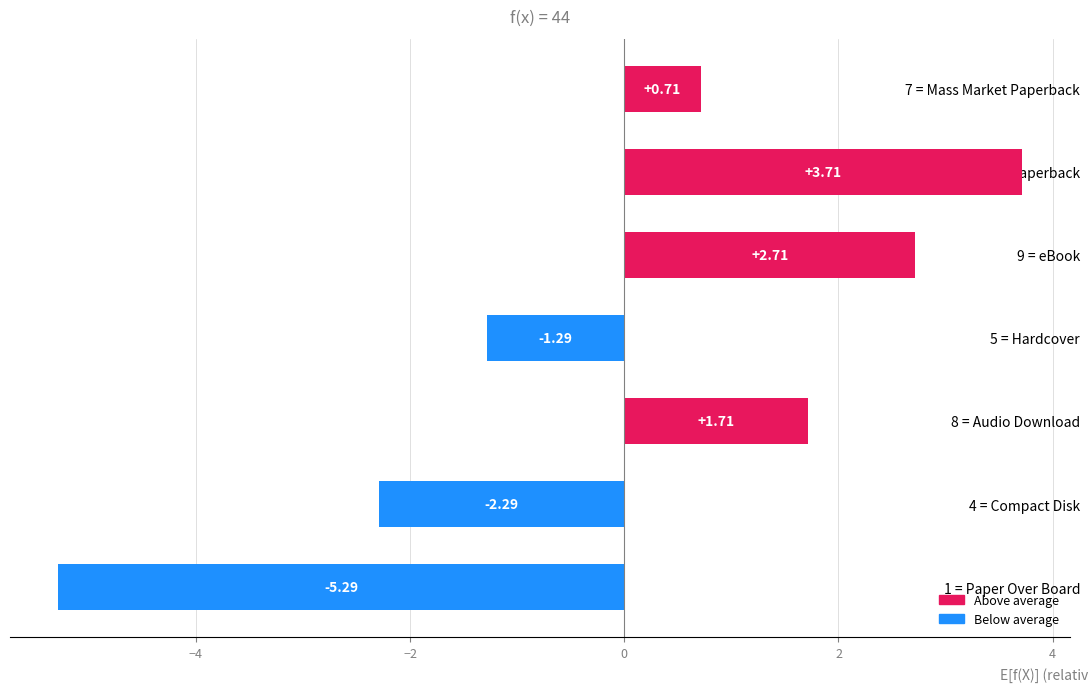

List the labels in order of value, largest first.

10 = Trade Paperback, 9 = eBook, 8 = Audio Download, 7 = Mass Market Paperback, 5 = Hardcover, 4 = Compact Disk, 1 = Paper Over Board